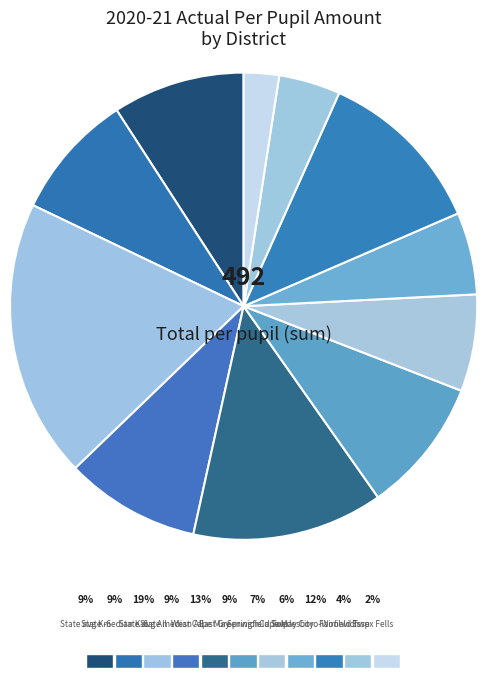

To the nearest percent, what is the average slice percentage?

9%